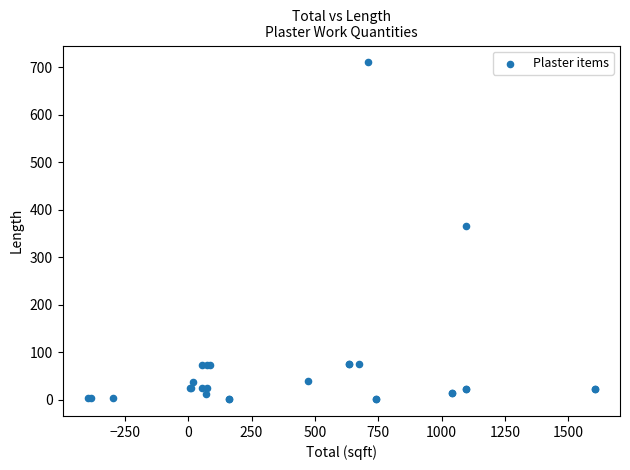

What Y value in the scatter plot is closest to 355?

365.5